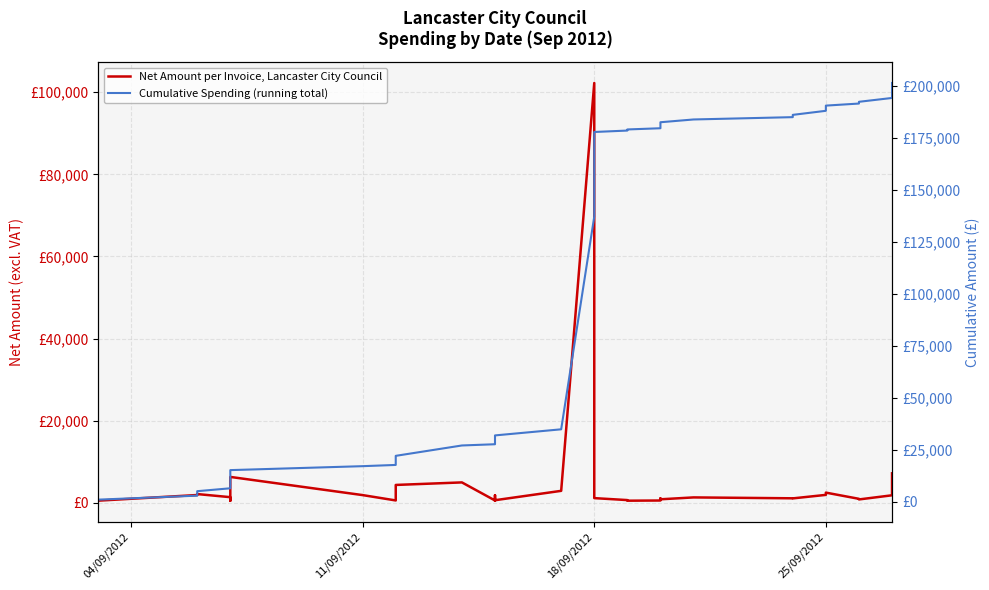

At which label does Cumulative Spending (running total) reach its minimum?

04/09/2012